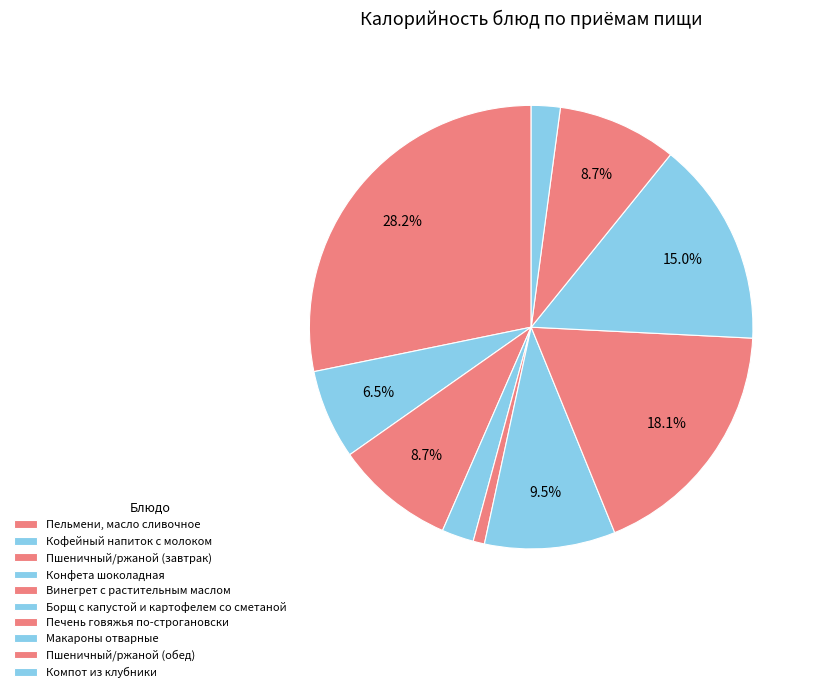

Rank the categories by value from lowest to highest.

Винегрет с растительным маслом, Компот из клубники, Конфета шоколадная, Кофейный напиток с молоком, Пшеничный/ржаной (завтрак), Пшеничный/ржаной (обед), Борщ с капустой и картофелем со сметаной, Макароны отварные, Печень говяжья по-строгановски, Пельмени, масло сливочное